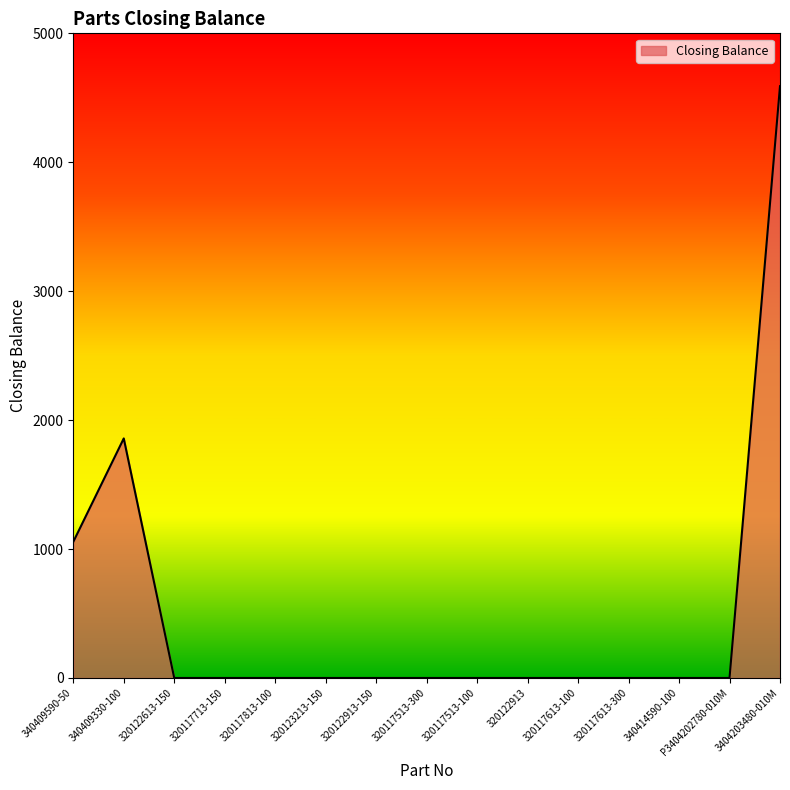

Is it true that the value at 320117513-300 is -1624?

False